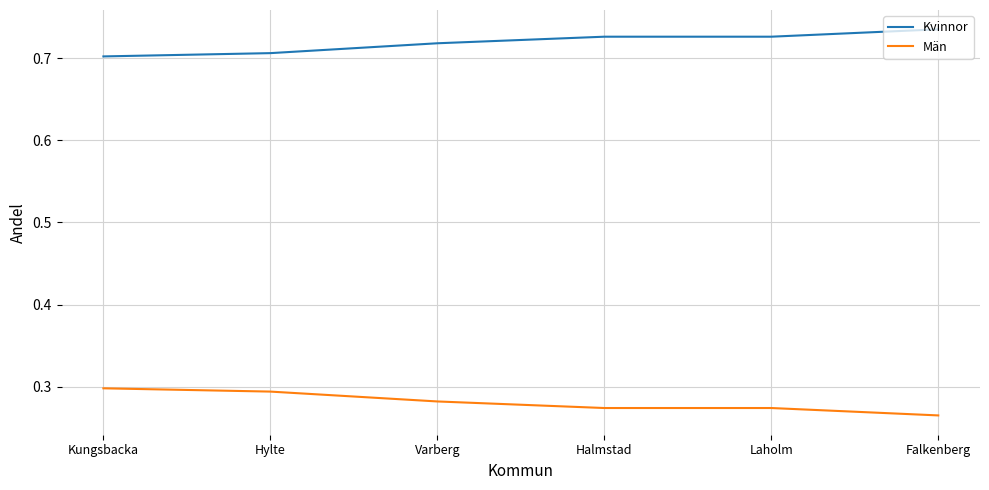

The Män series shows 0.3 at Laholm. True or false?

True